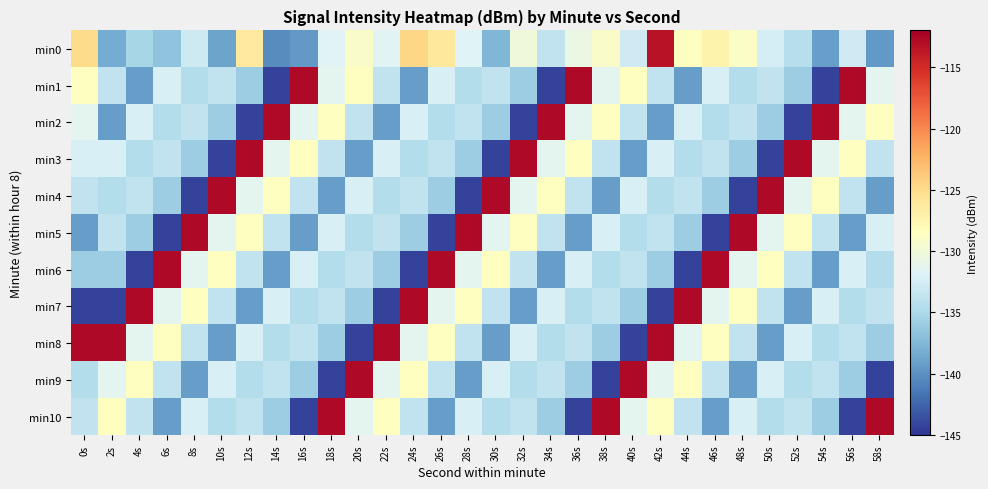

What is the total value across all series at 20s?

-1455.1